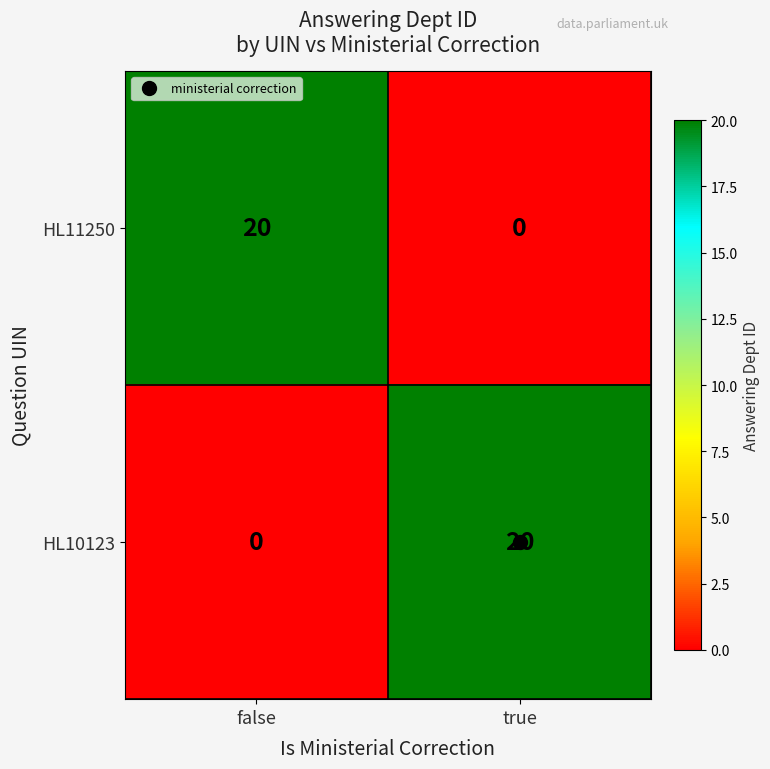

What value does the HL10123 series have at true, to the nearest 10?

20